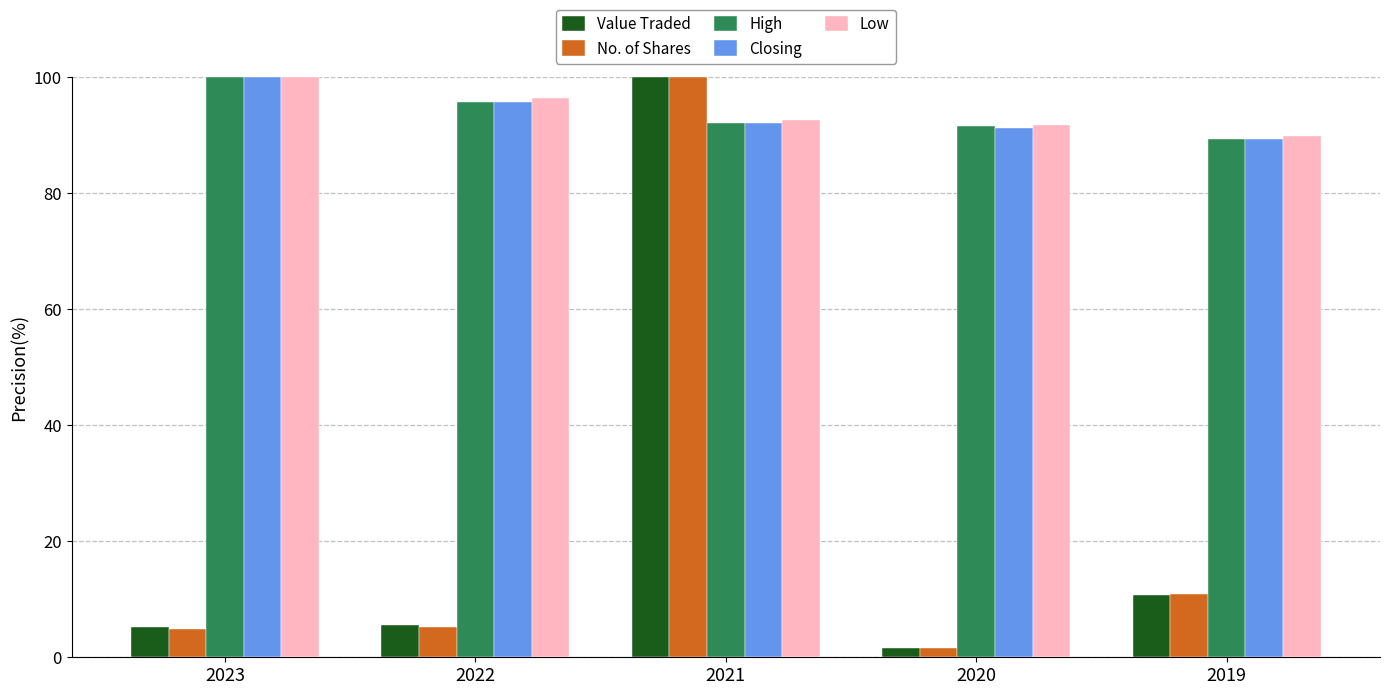

What is the difference between the highest and lowest values at 2023?

95.2